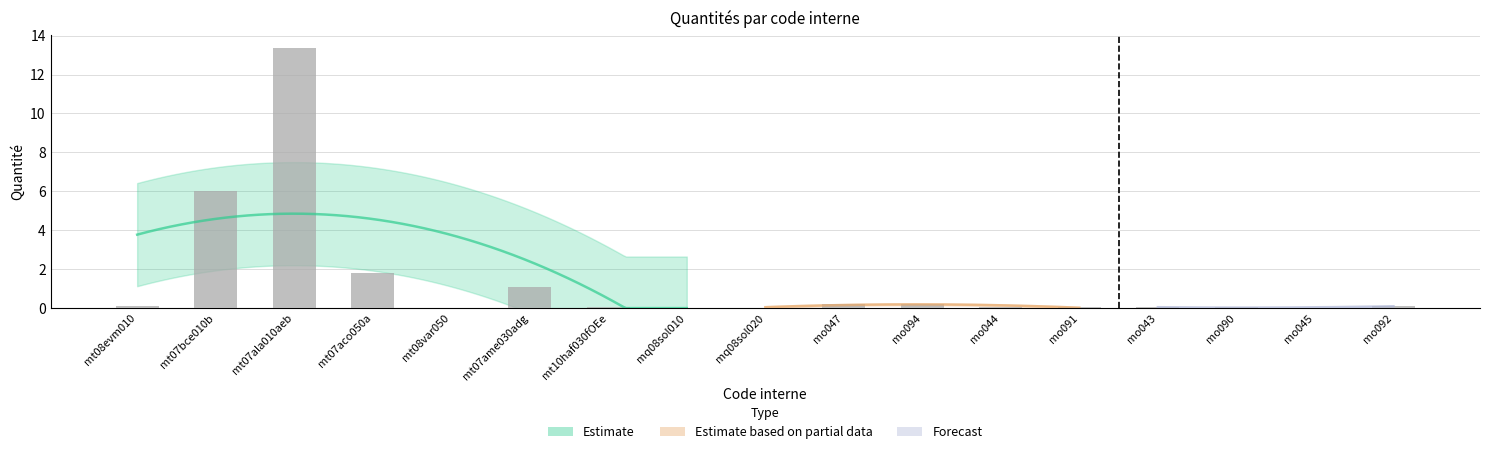

What position from the left is mo044?

12